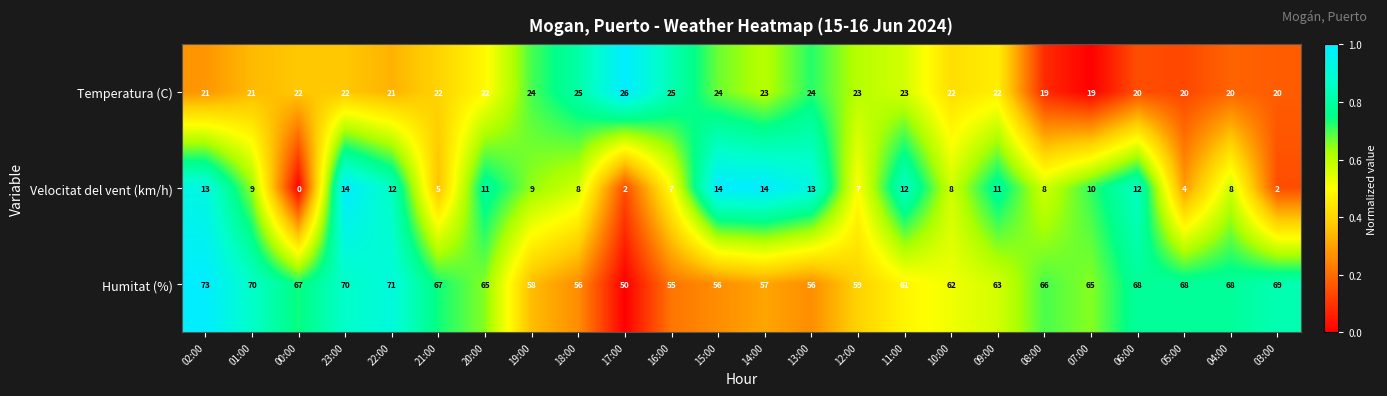

How many Temperatura (C) values are between 21 and 24?

15